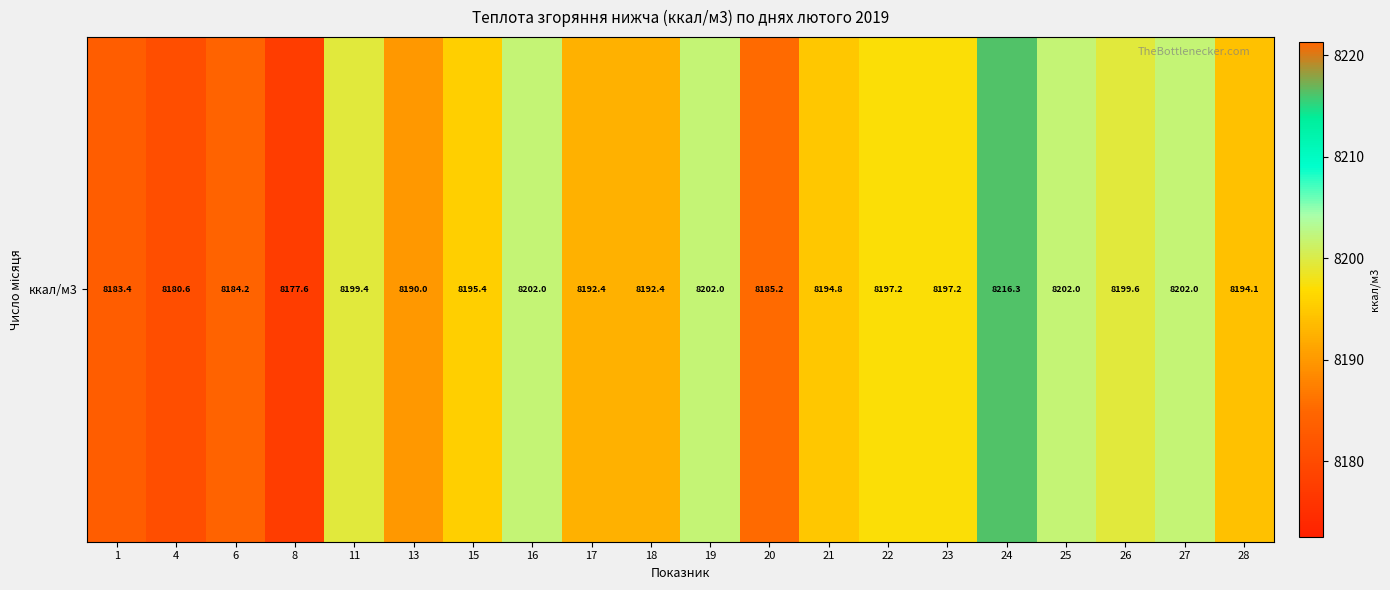

What is the ratio of the value at 27 to the value at 13?

1.0